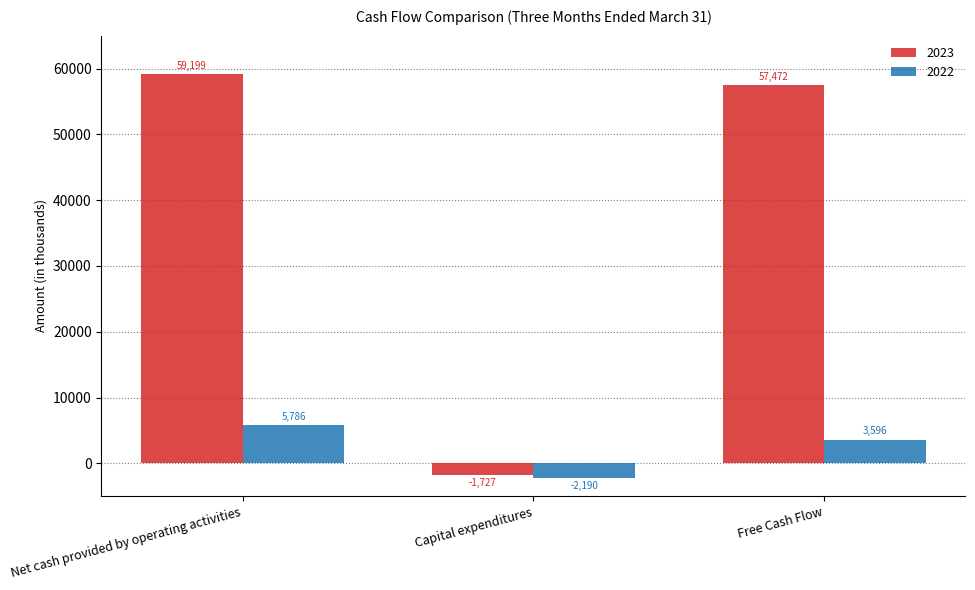

How many values in 2022 are above zero?

2